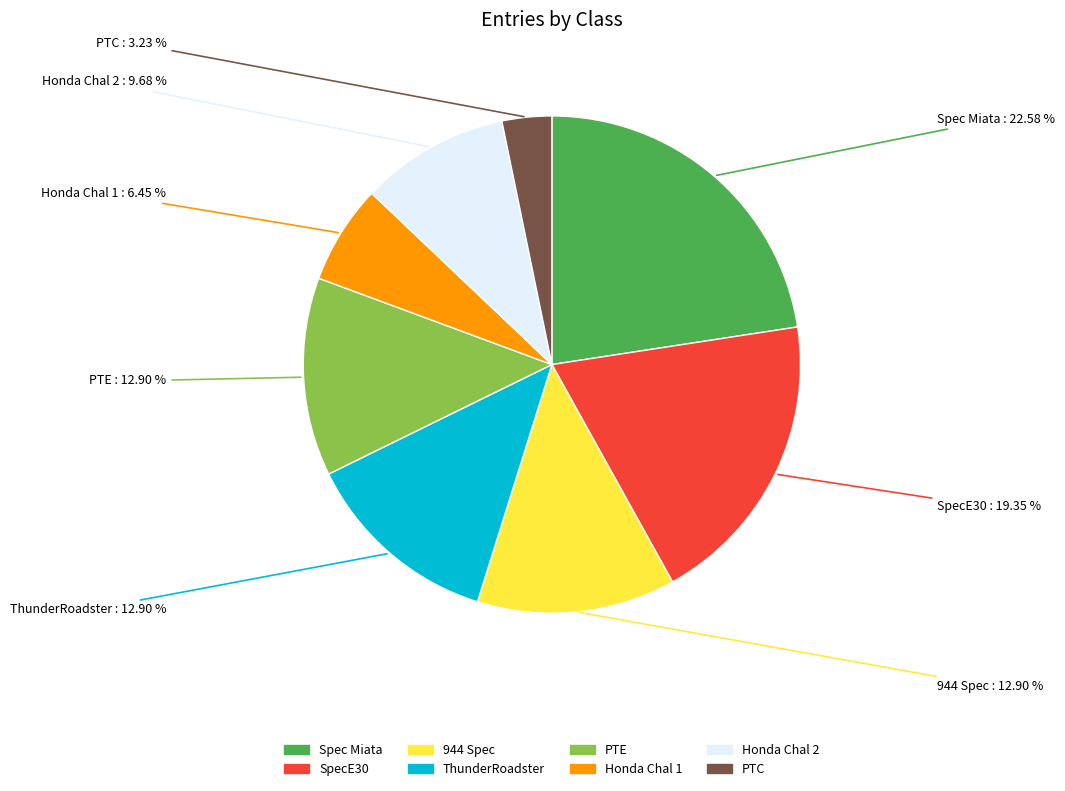

True or false: Spec Miata accounts for 23% of the total.

True